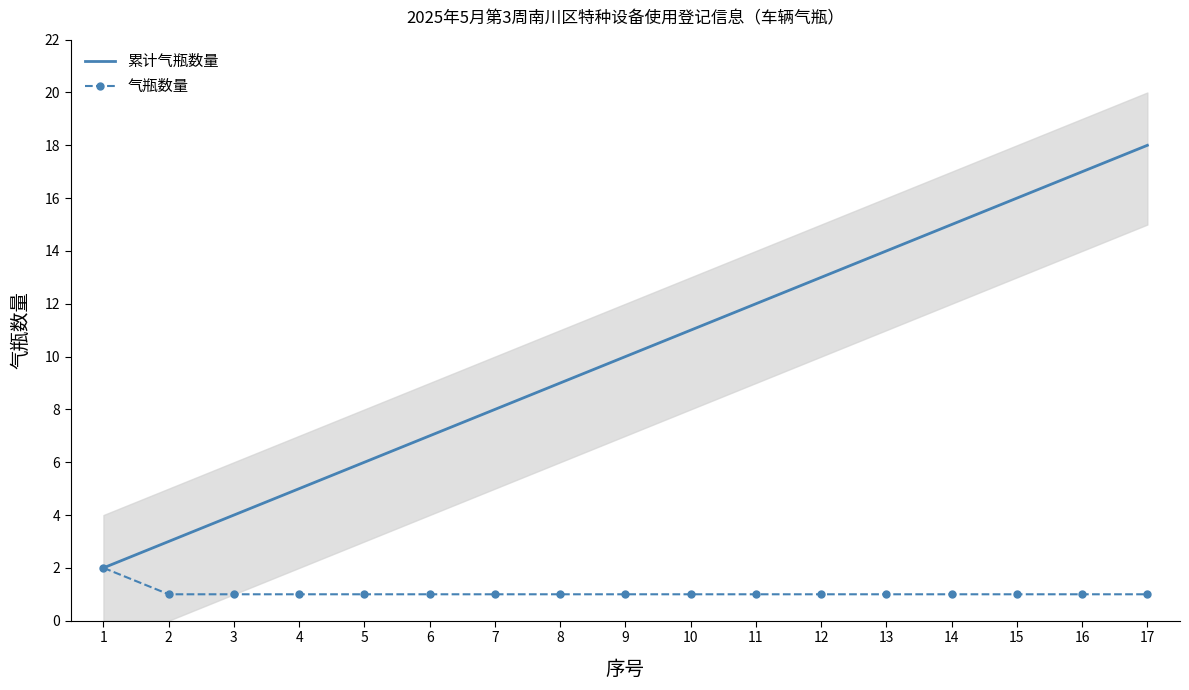

Which series has the largest range (max minus min)?

累计气瓶数量